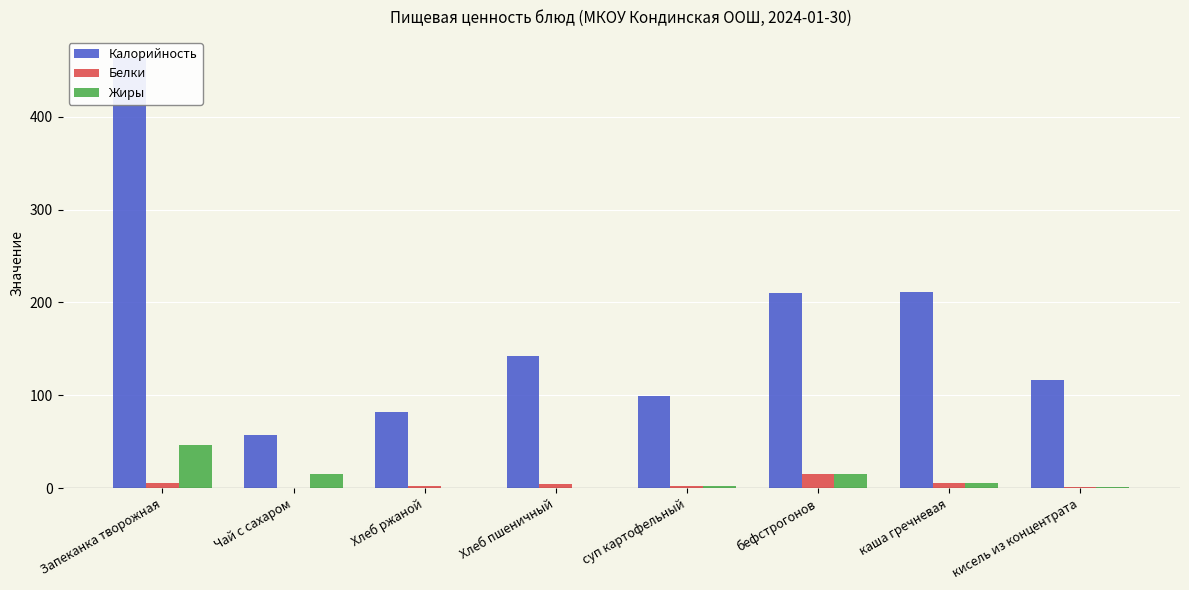

Reading left to right, extract all data points from this chart.

Калорийность: 462.8	57.0	81.6	142.0	99.3	210.2	211.1	116.2
Белки: 6.1	0.0	2.3	4.6	2.7	14.9	5.5	1.4
Жиры: 47.0	15.0	0.3	0.4	2.3	15.6	5.3	1.0